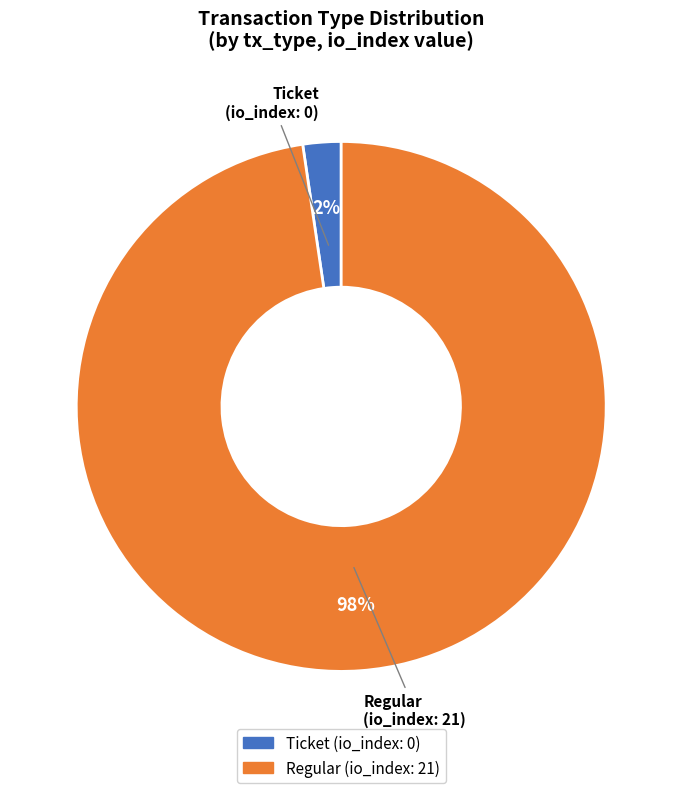

How many slices are in this pie chart?

2